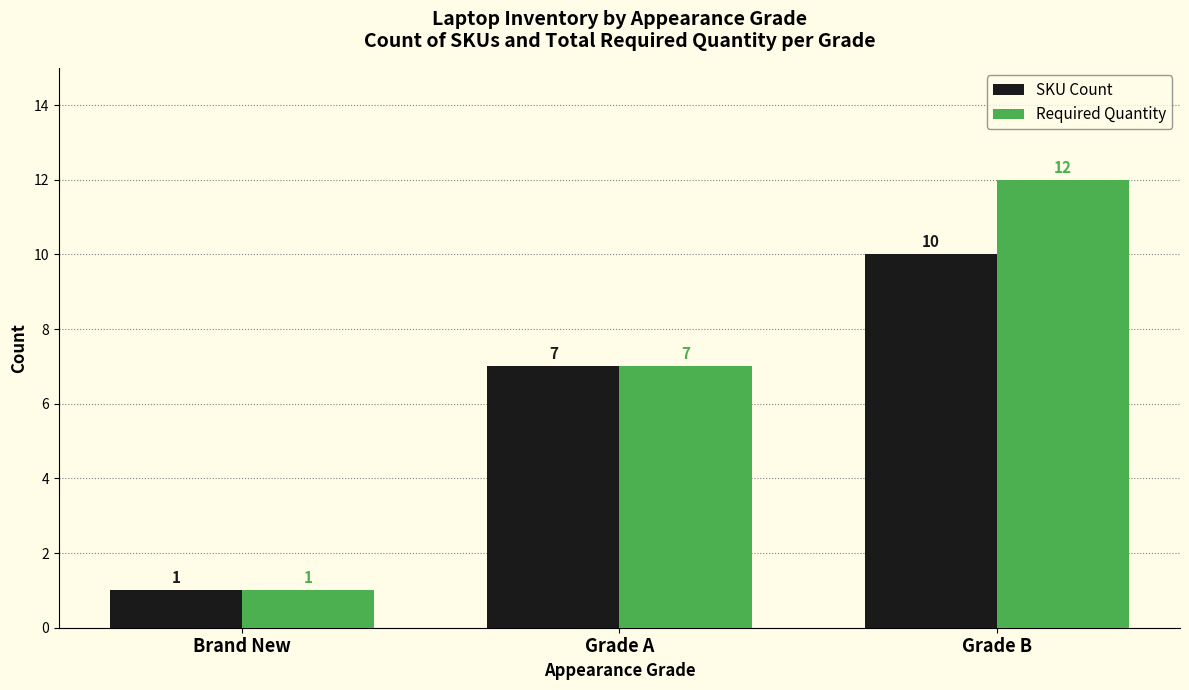

What is the value of the Required Quantity bar at the 2nd from the left?

7